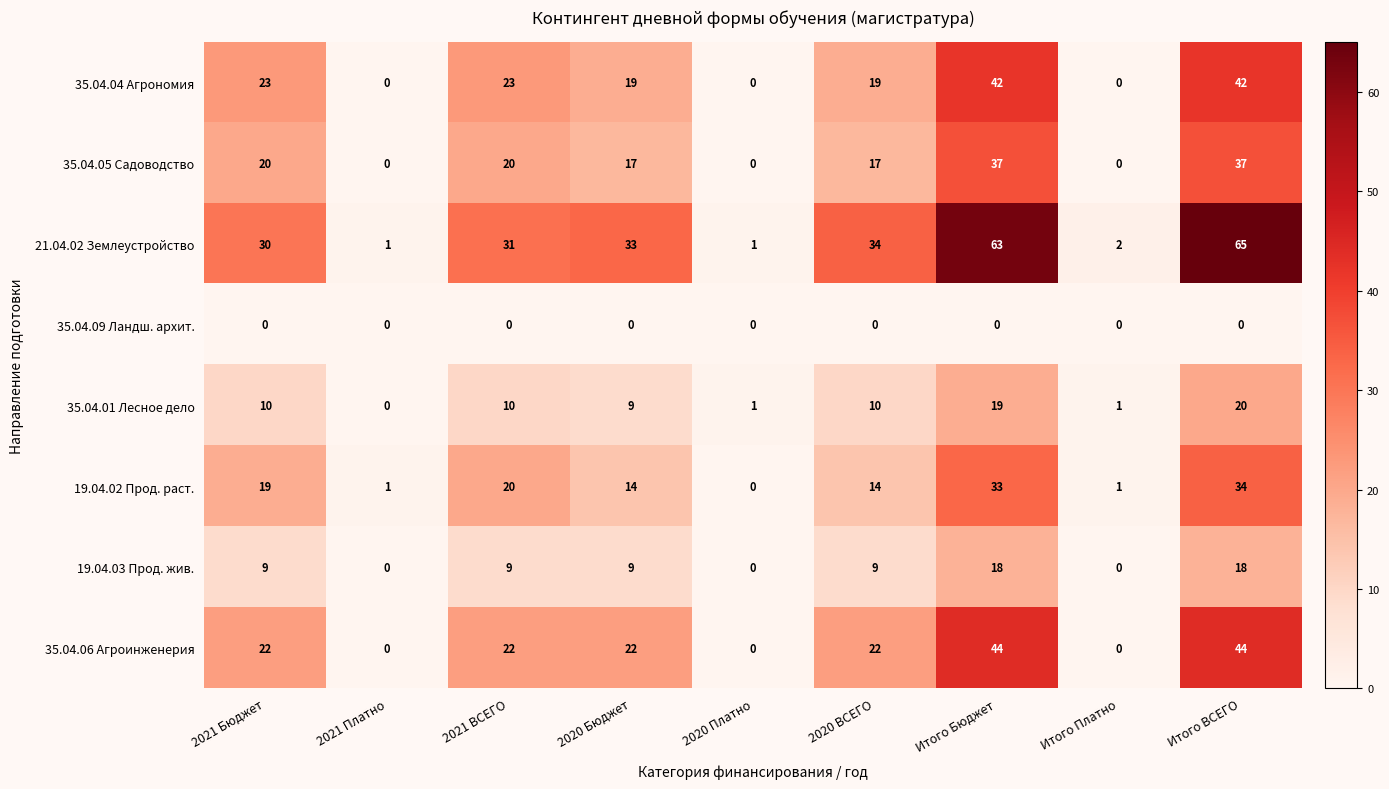

Which series has the largest range (max minus min)?

21.04.02 Землеустройство